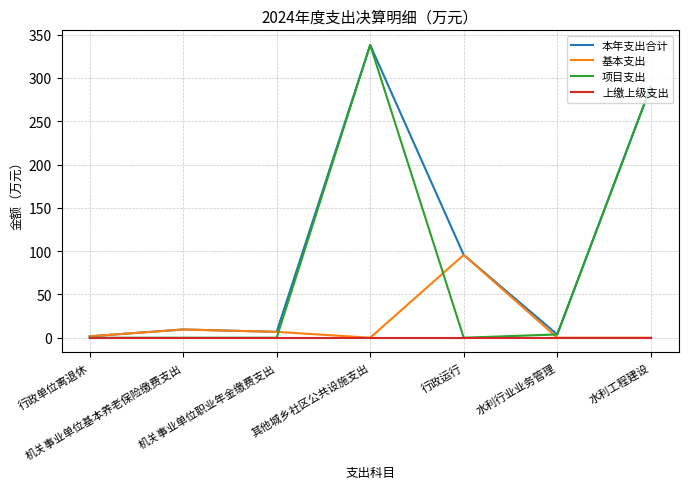

Which series has the largest total across all categories?

本年支出合计